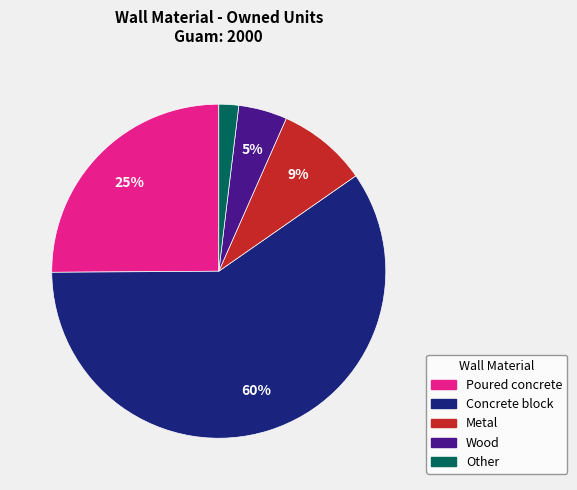

Does Other account for over 50% of the chart?

No